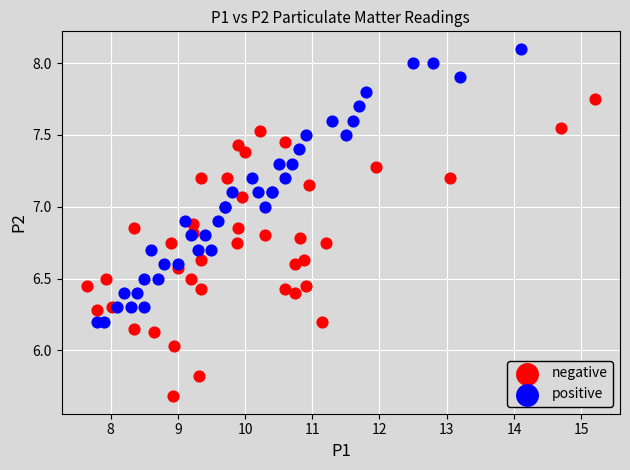

Which series has the largest Y range (max minus min)?

negative